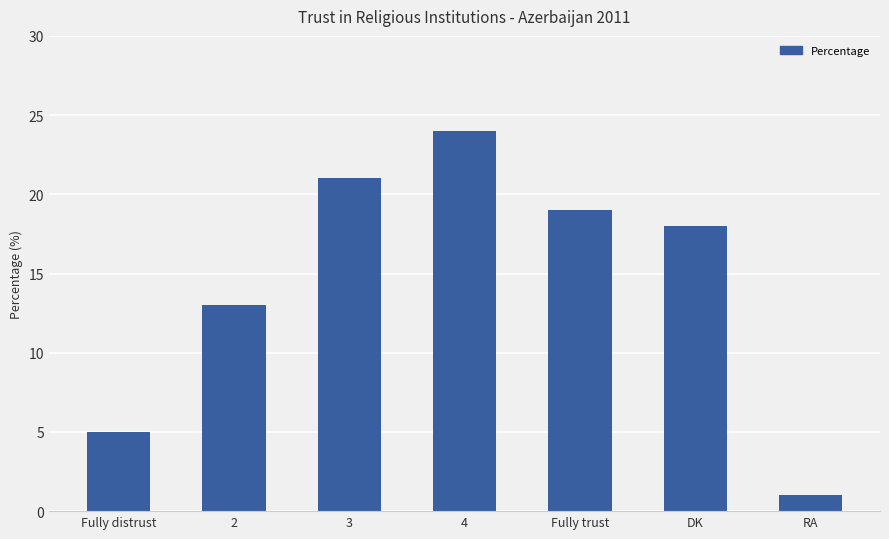

Reading left to right, extract all data points from this chart.

5	13	21	24	19	18	1